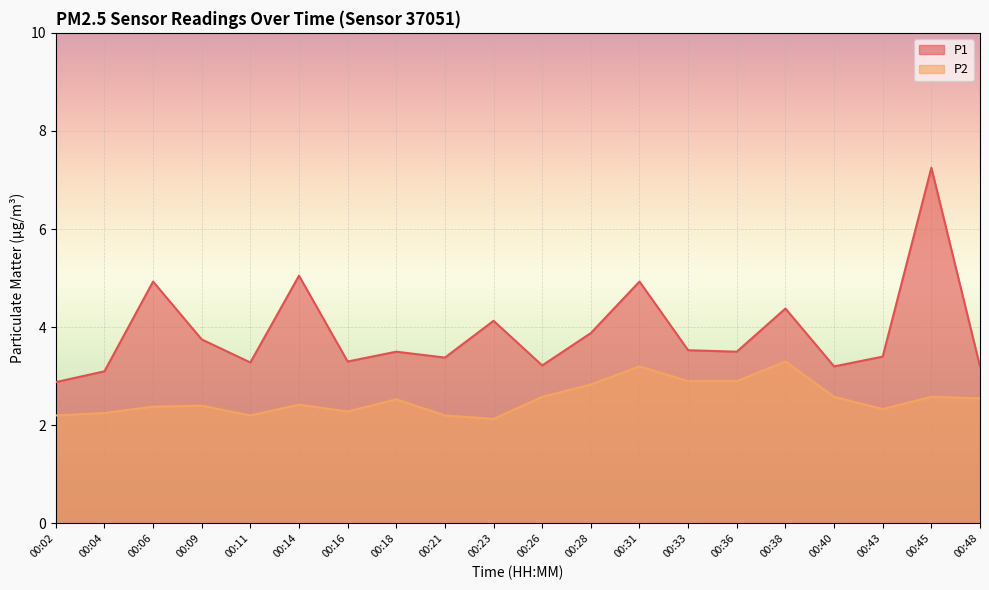

What is the total value across all series at 00:02?

5.1